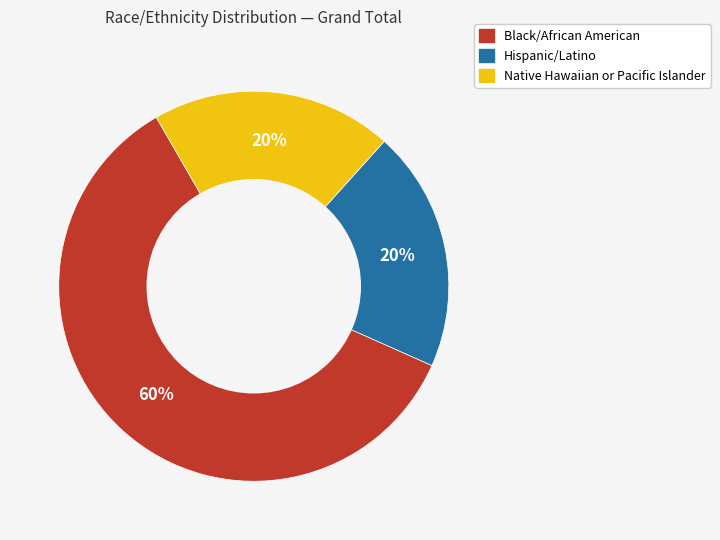

Which slice is the largest?

Black/African American